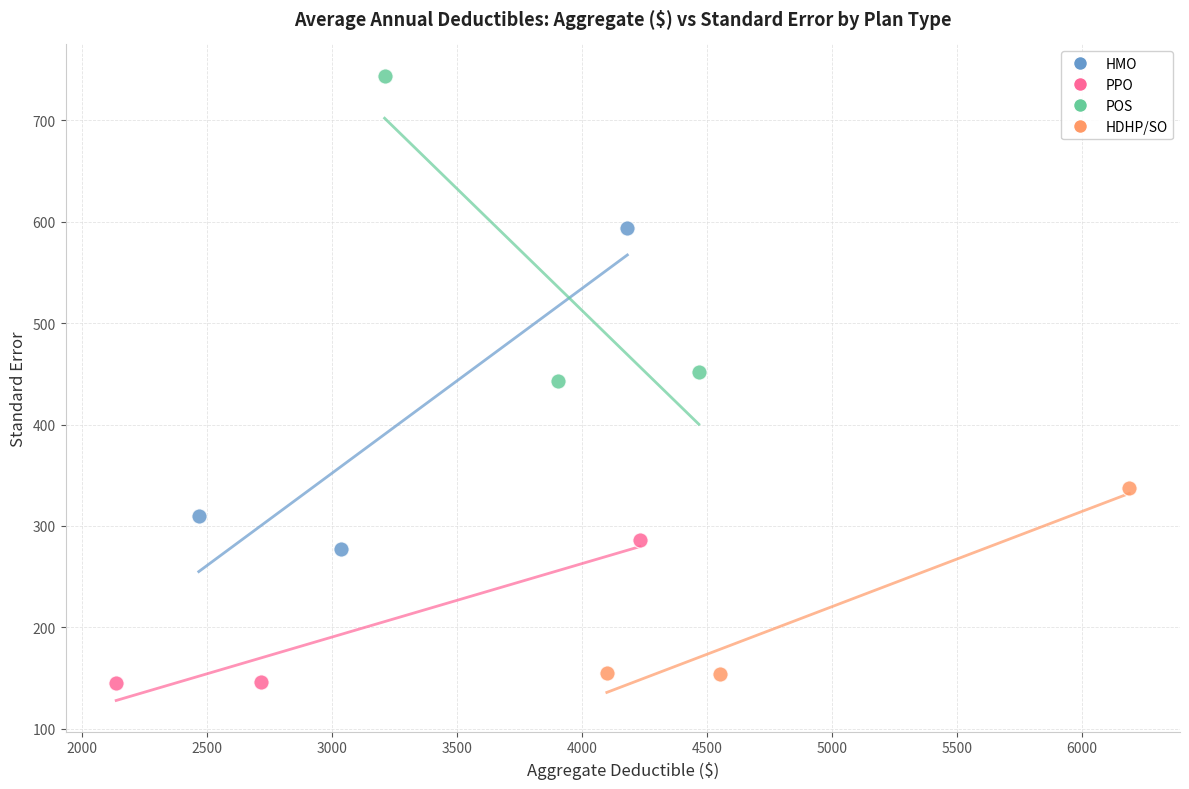

Which series reaches the maximum Y coordinate?

POS